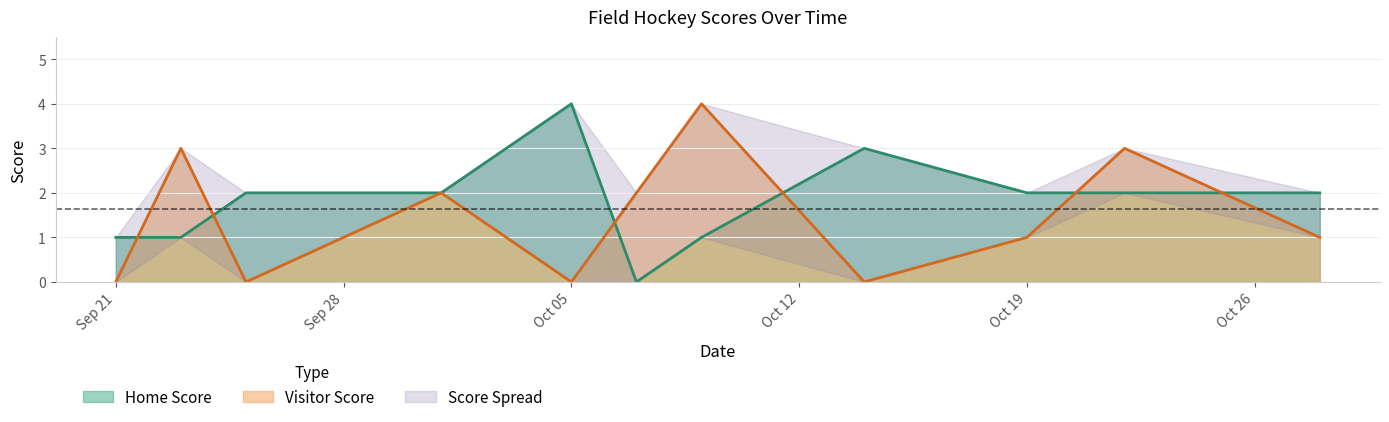

What is the maximum value for Visitor Score?

4